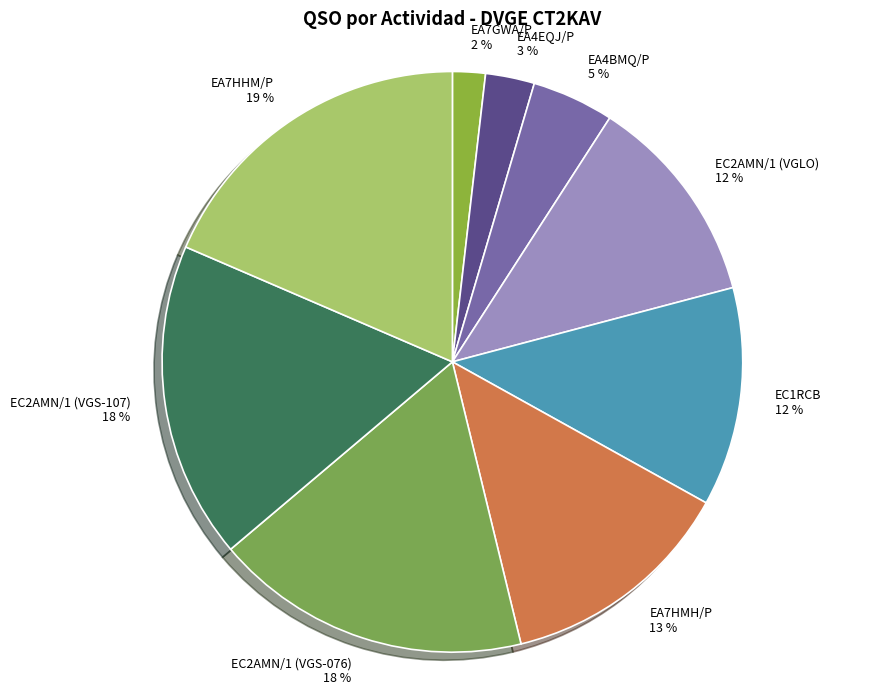

To the nearest percent, what is the difference between the largest and smallest slice percentages?

17%